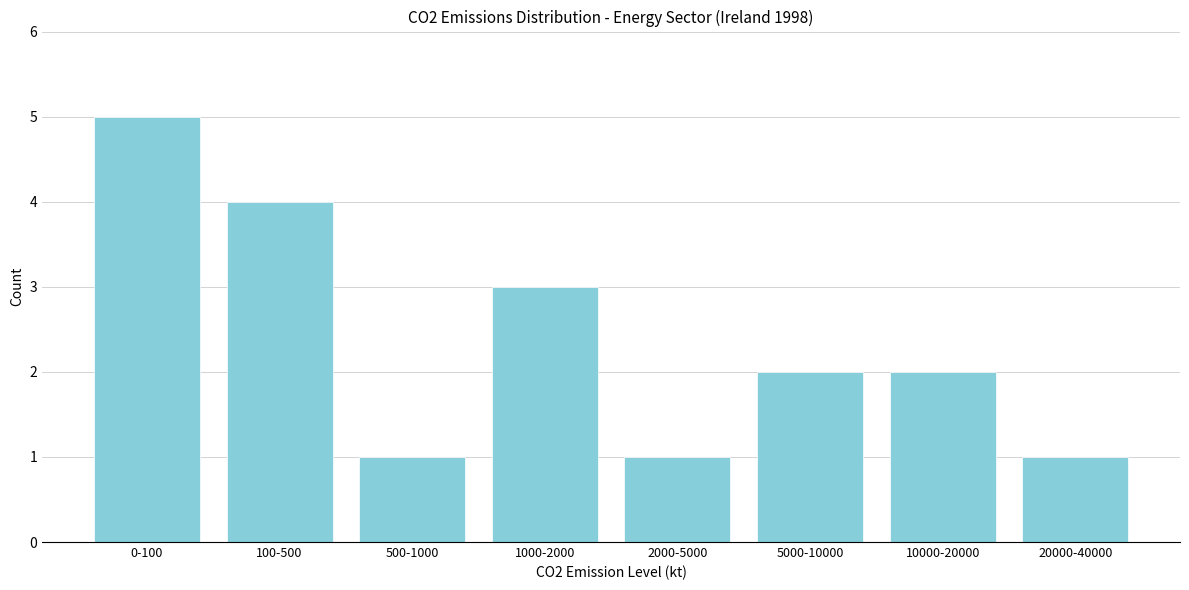

Reading left to right, transcribe all the data shown in this chart.

5	4	1	3	1	2	2	1